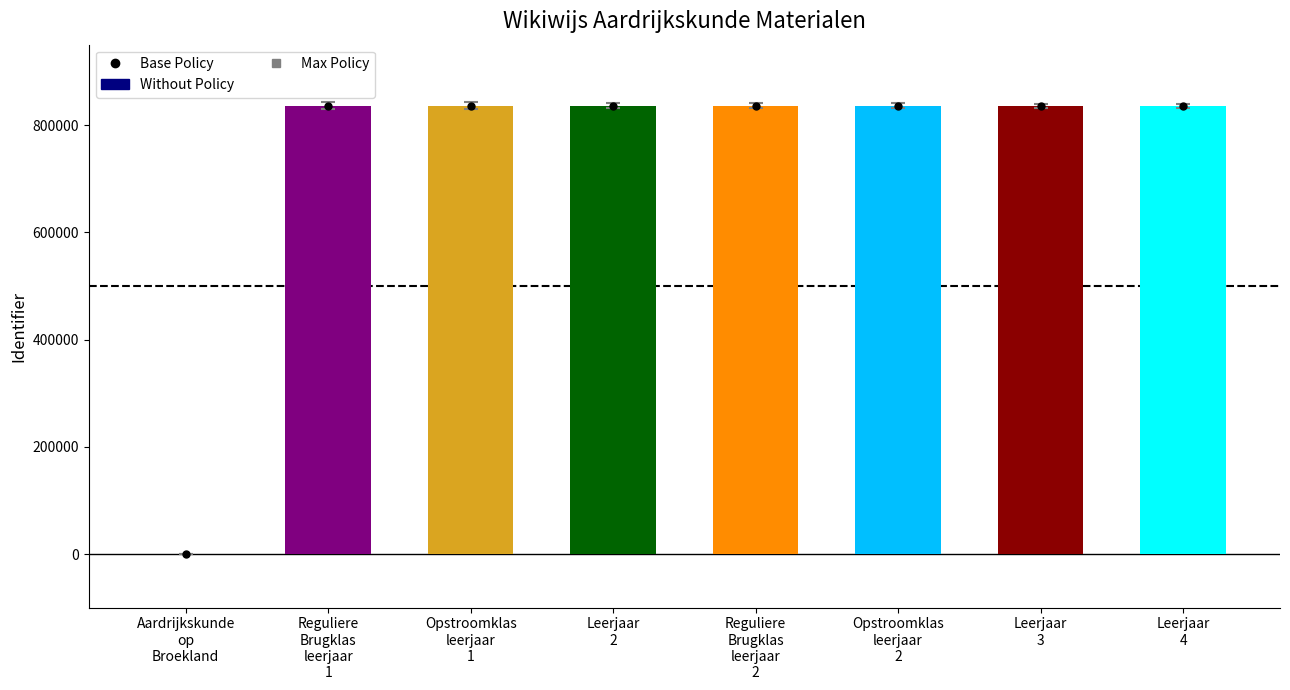

Are the bars horizontal?

No